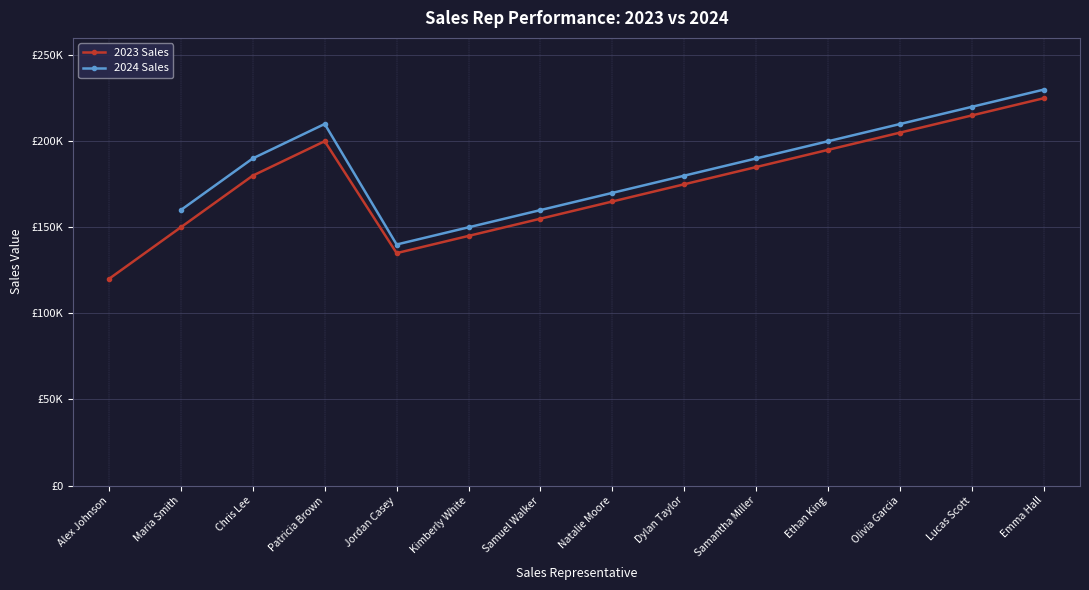

At which category is the sum across all series the highest?

Emma Hall